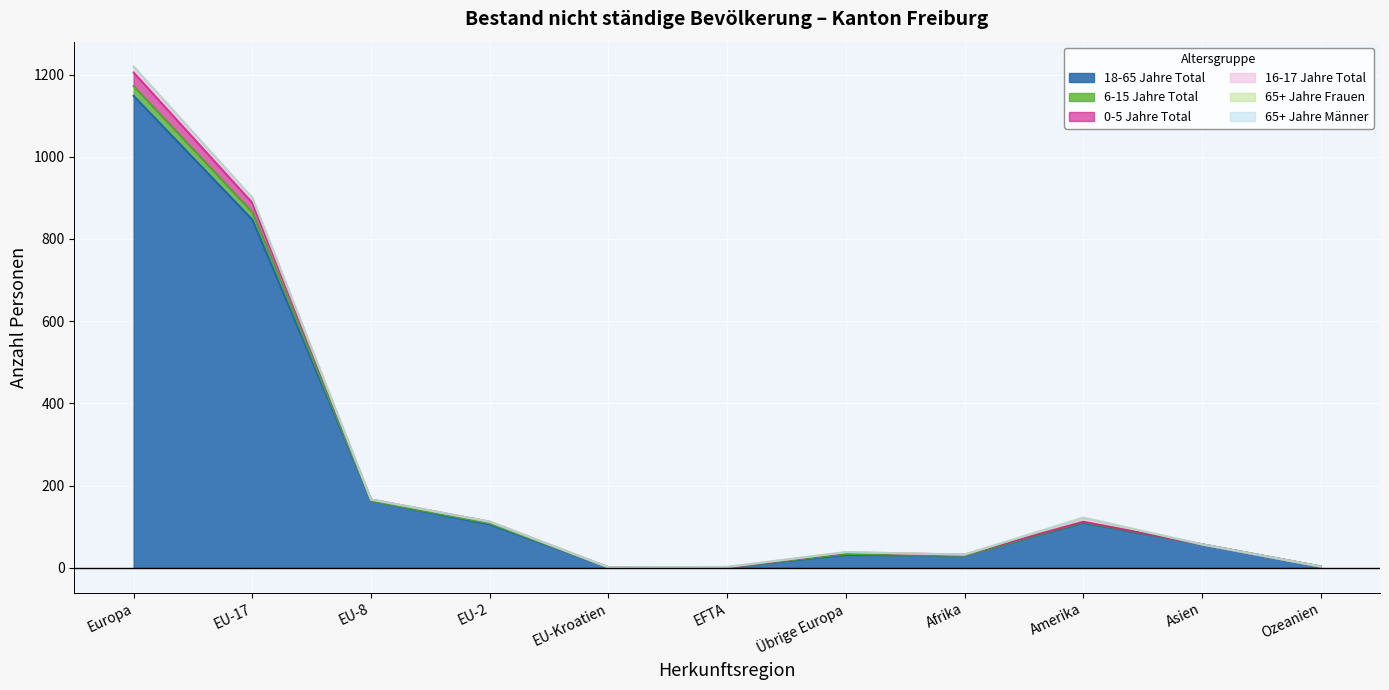

At which category is the sum across all series the highest?

Europa